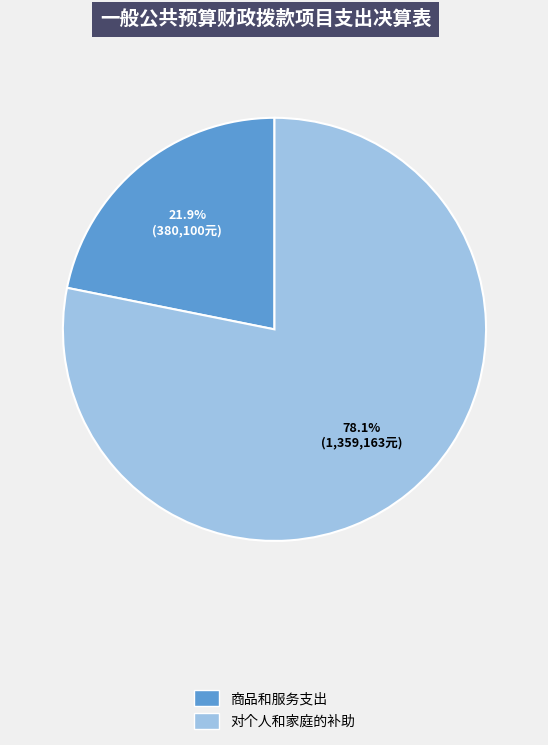

To the nearest percent, what is the average slice percentage?

50%